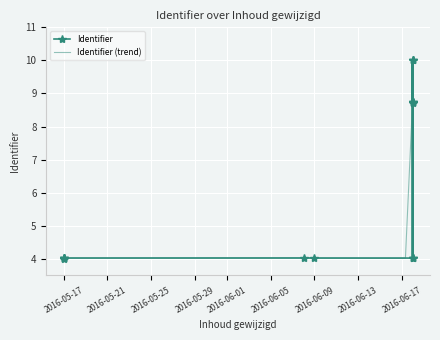

The value at 2016-06-18 is 4.0. True or false?

True